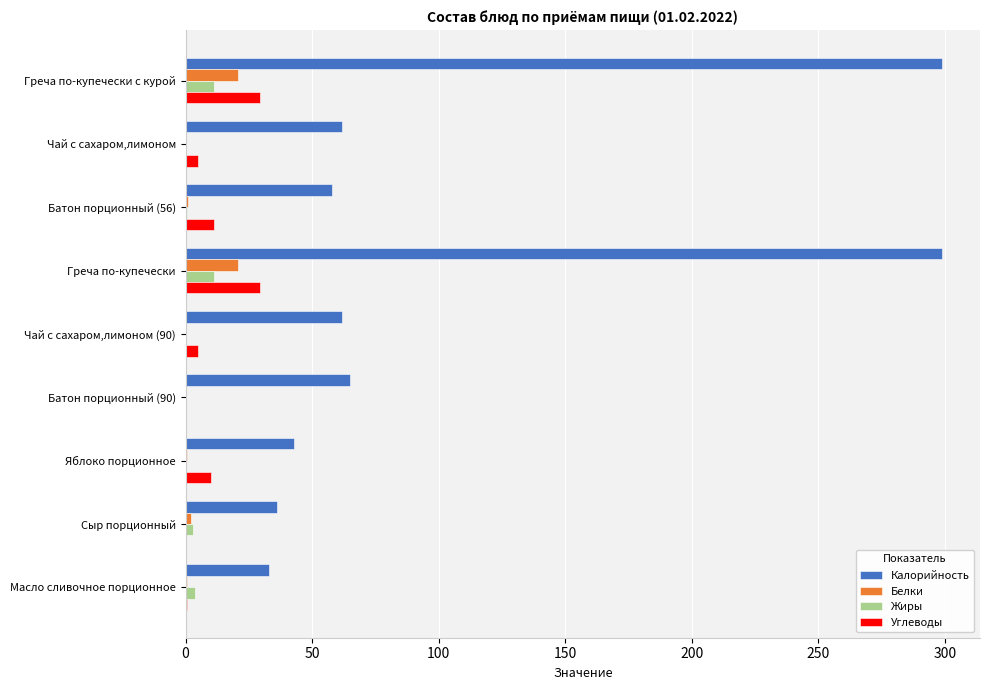

What is the sum of all Углеводы values?

90.9